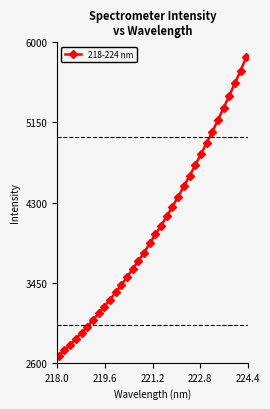

What is the difference between the maximum and minimum values?

3165.3